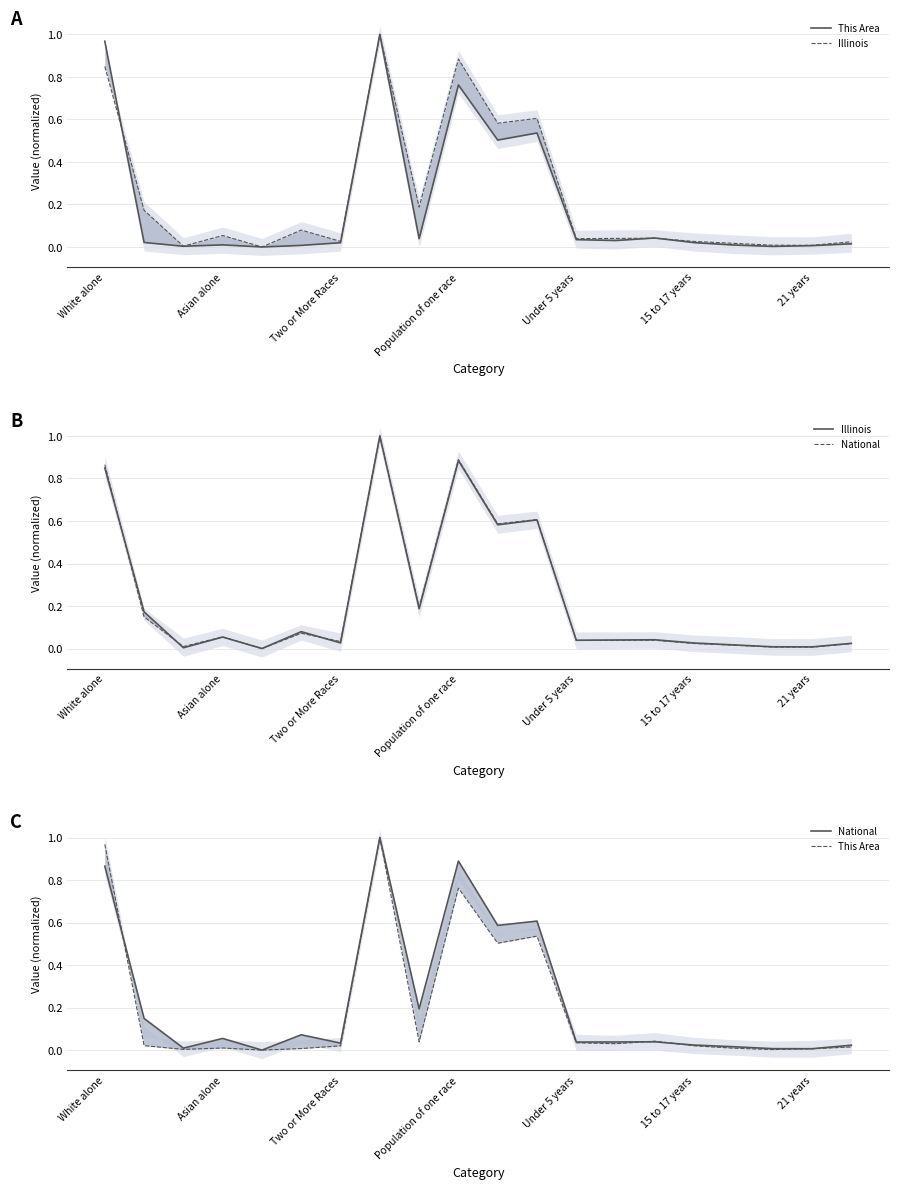

What is the greatest value displayed?

1.0